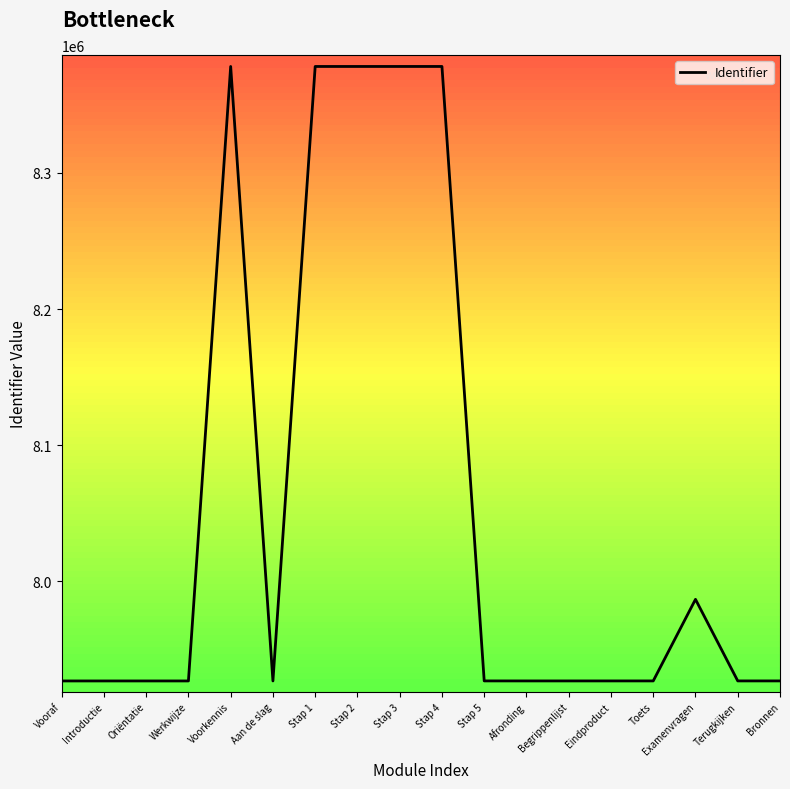

What is the difference between the maximum and minimum values?

451498